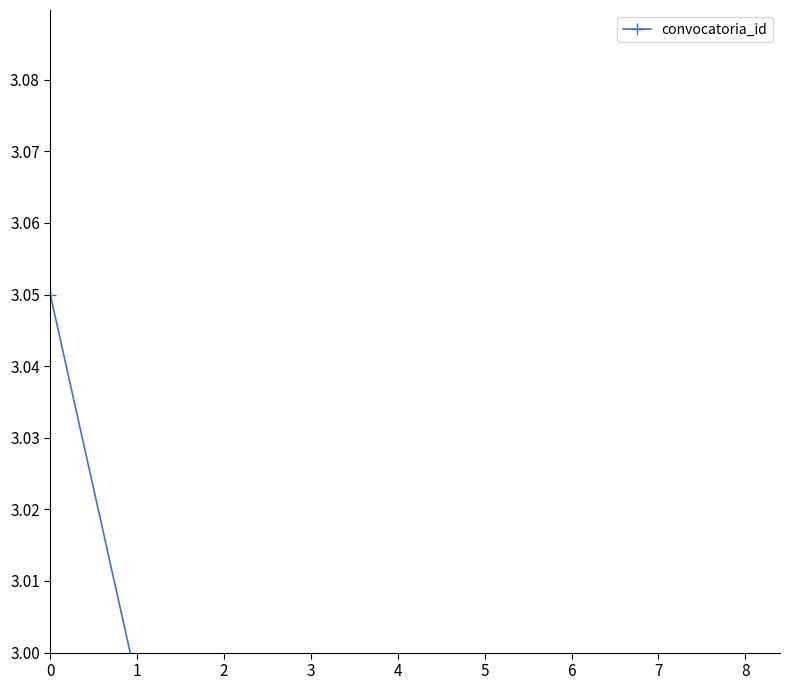

What is the value of the 5th point from the left?

2.8